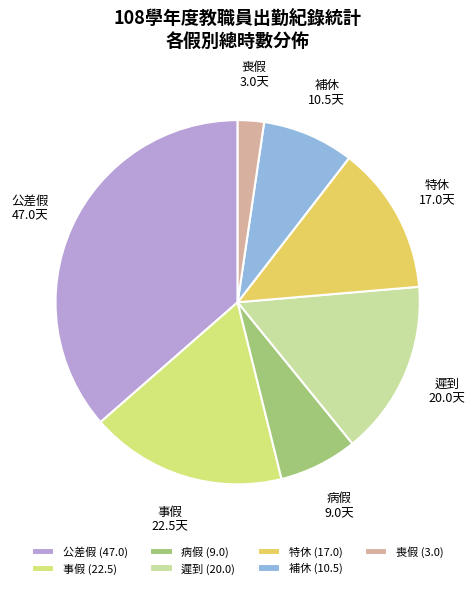

Is the sum of 遲到 and 事假 greater than half?

No